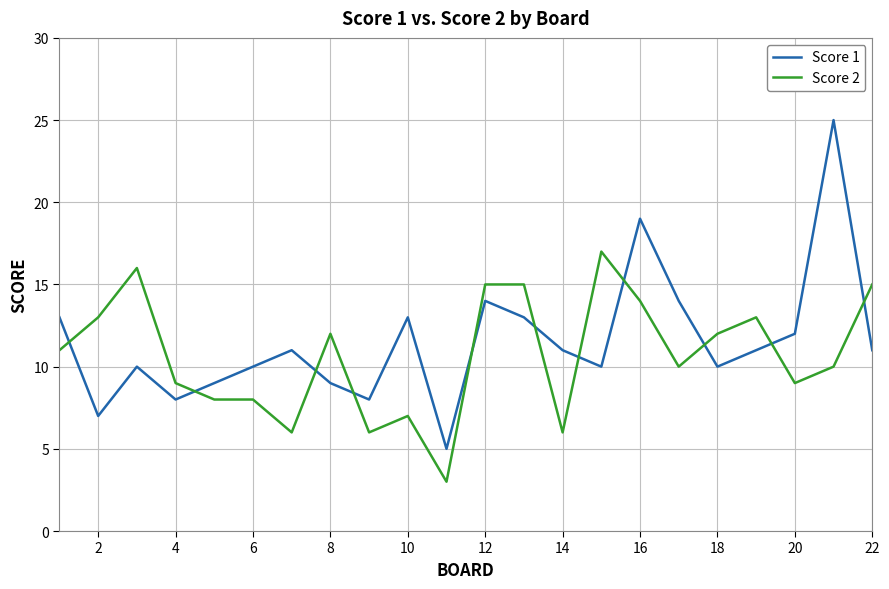

Does the chart display data point markers on the line(s)?

No